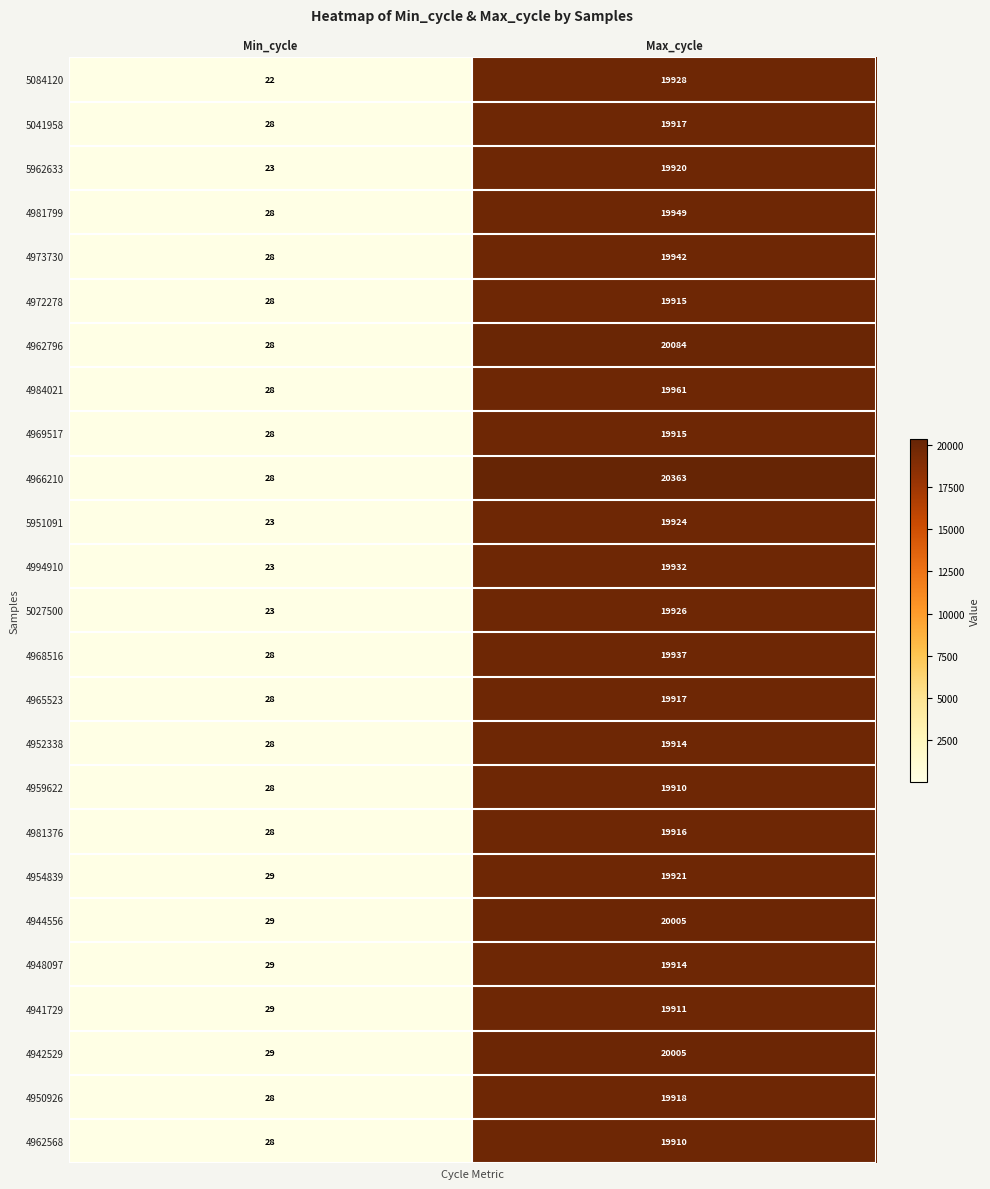

What value does the 4952338 series have at Max_cycle?

19914